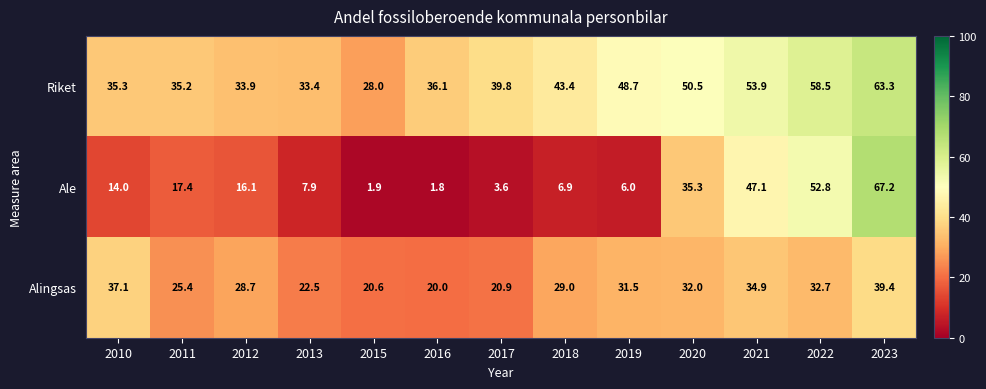

Which series changed the most between 2017 and 2023?

Ale